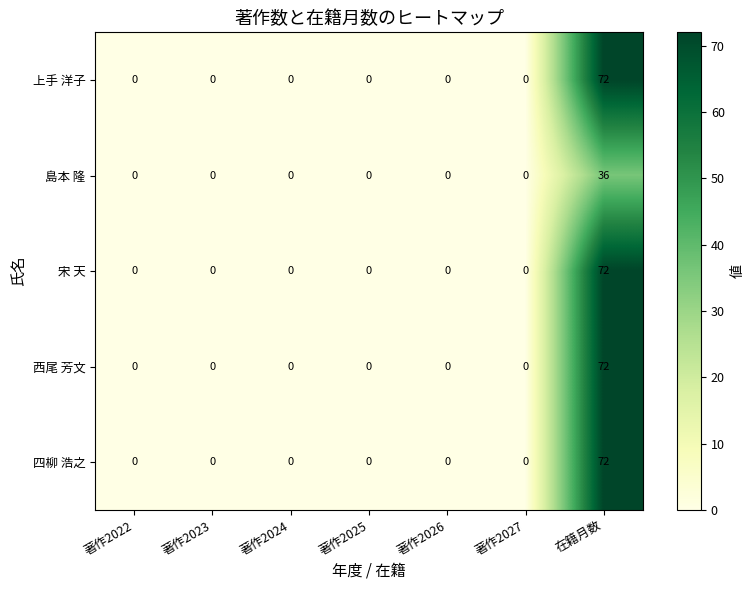

At which category is the sum across all series the highest?

在籍月数